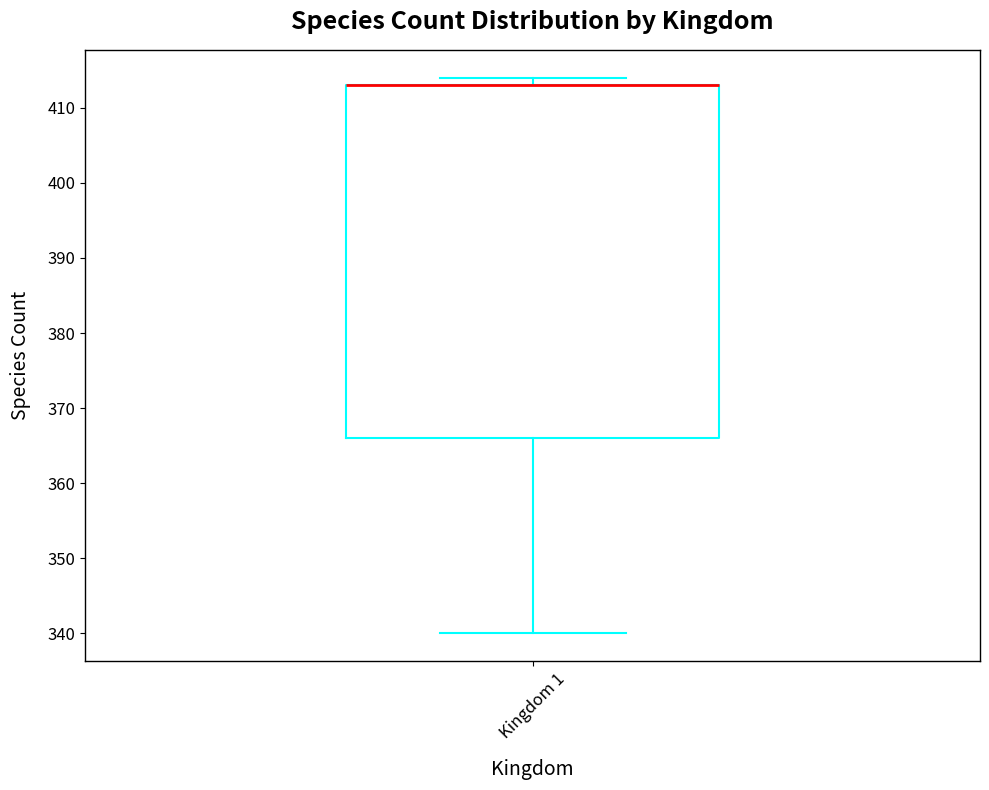

Transcribe this box plot: give where the median line is, the range the box spans, and where the two whiskers end, as read against the y-axis. The values are not printed on the chart, so give them approximately, as read against the axis.

median 413 (drawn on the box's upper edge), box 366 to 413, whiskers 340 to 414